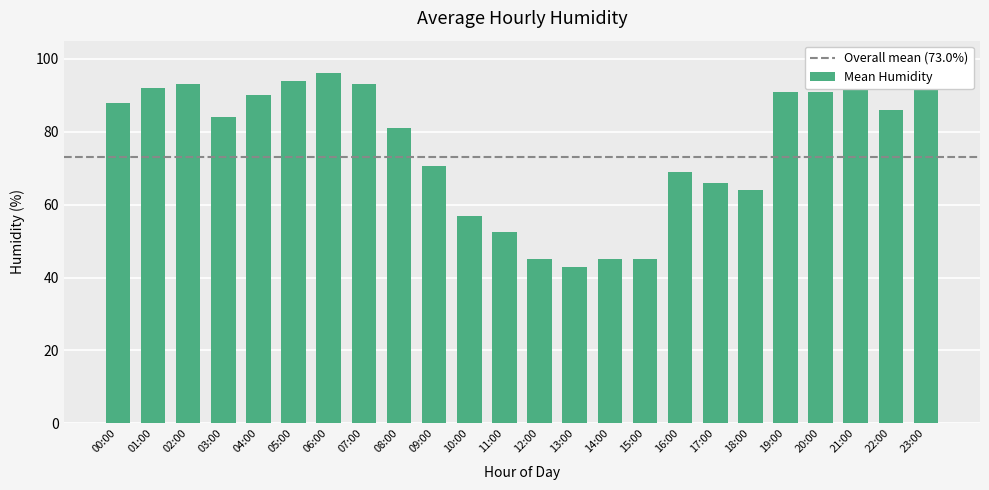

What position from the right is 00:00?

24